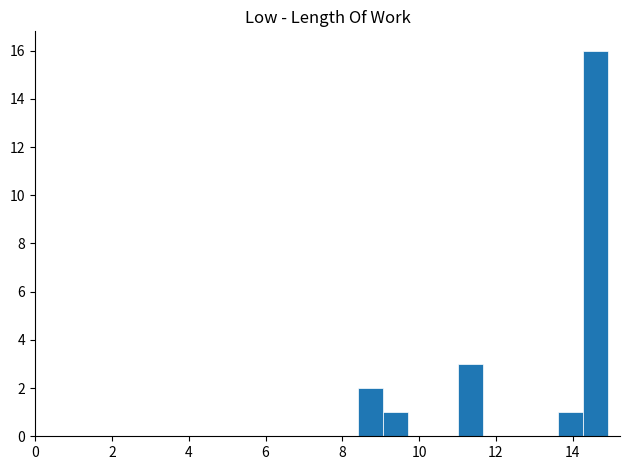

Read against the x-axis, roughly where is the centre of the tallest bar?

14.6